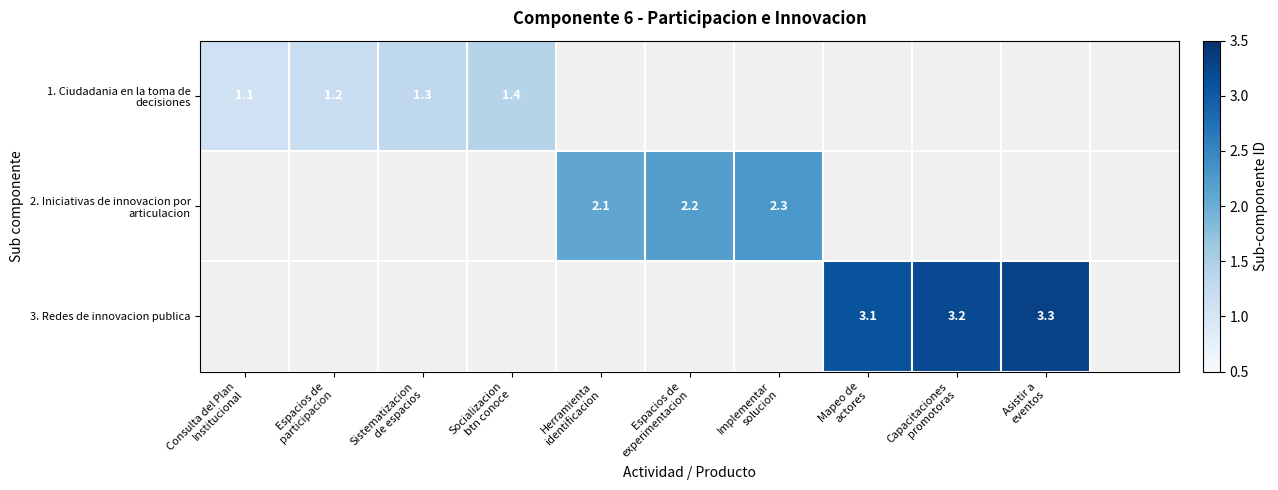

How many positive values does the 2. Iniciativas de innovacion por articulacion series have?

3